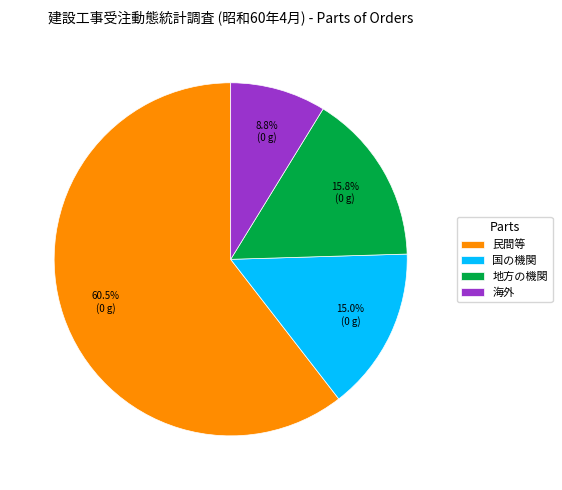

Which slice is the smallest?

海外